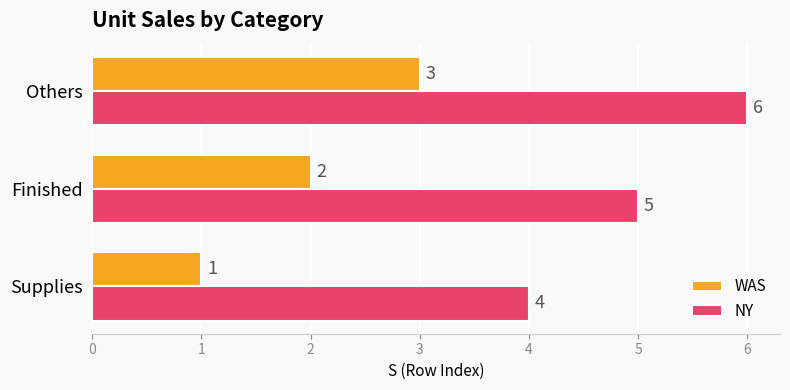

Count the number of data series in this chart.

2